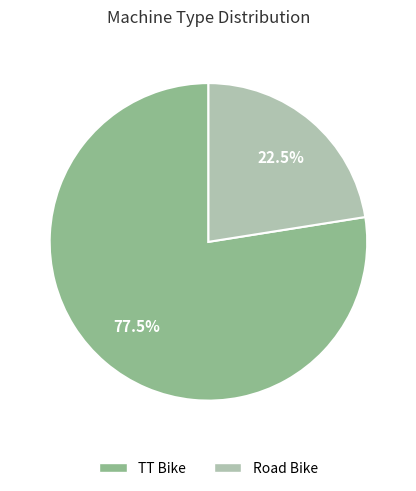

What is the total percentage of Road Bike and TT Bike?

100.0%